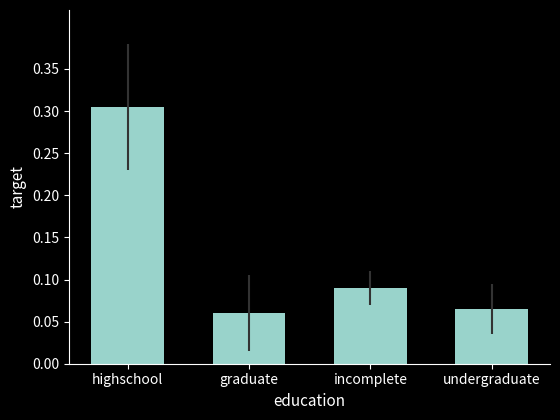

What is the label of the 1st bar from the right?

undergraduate